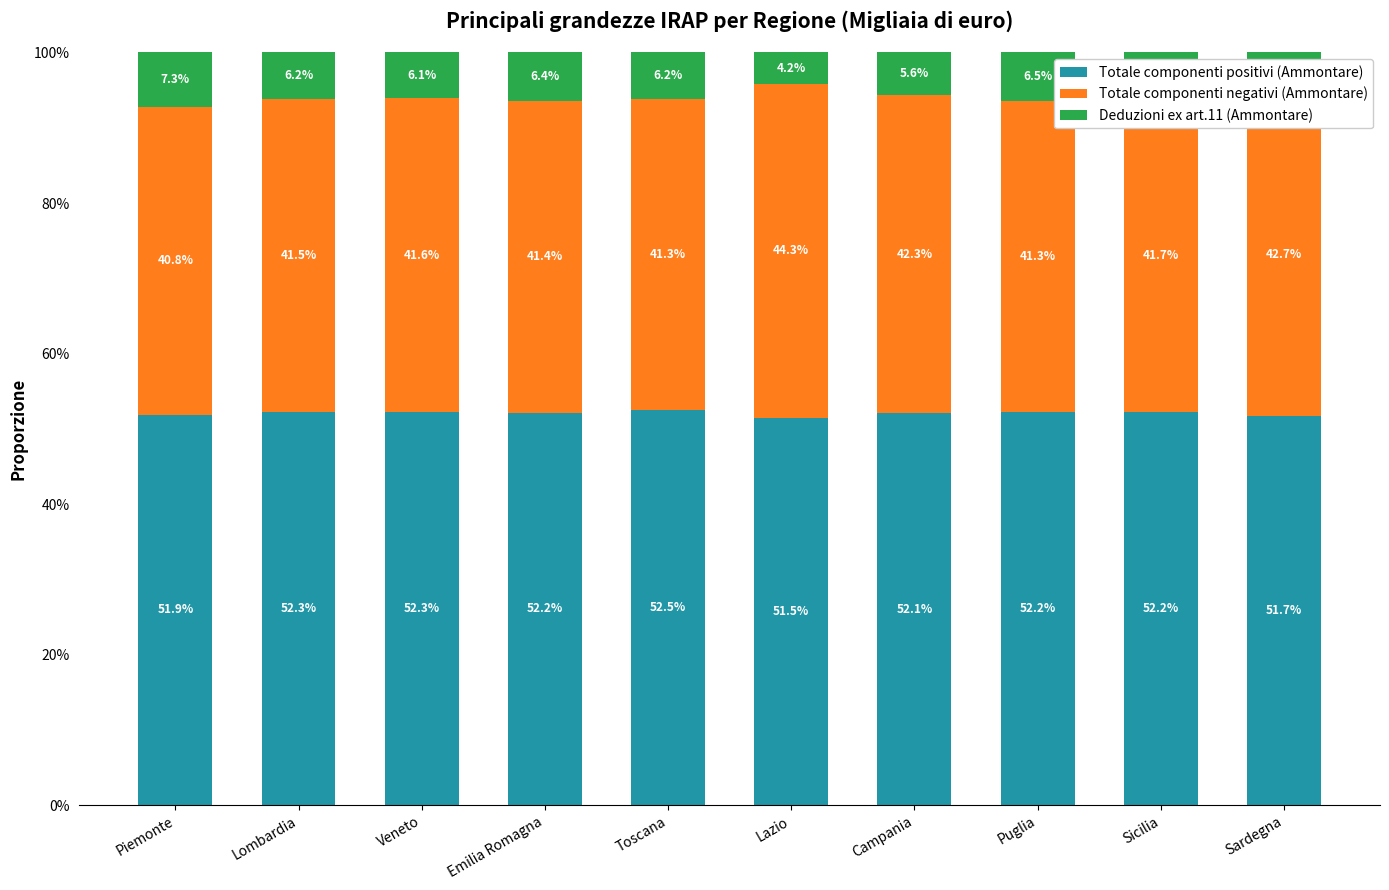

What are all the series names shown in the legend?

Totale componenti positivi (Ammontare), Totale componenti negativi (Ammontare), Deduzioni ex art.11 (Ammontare)